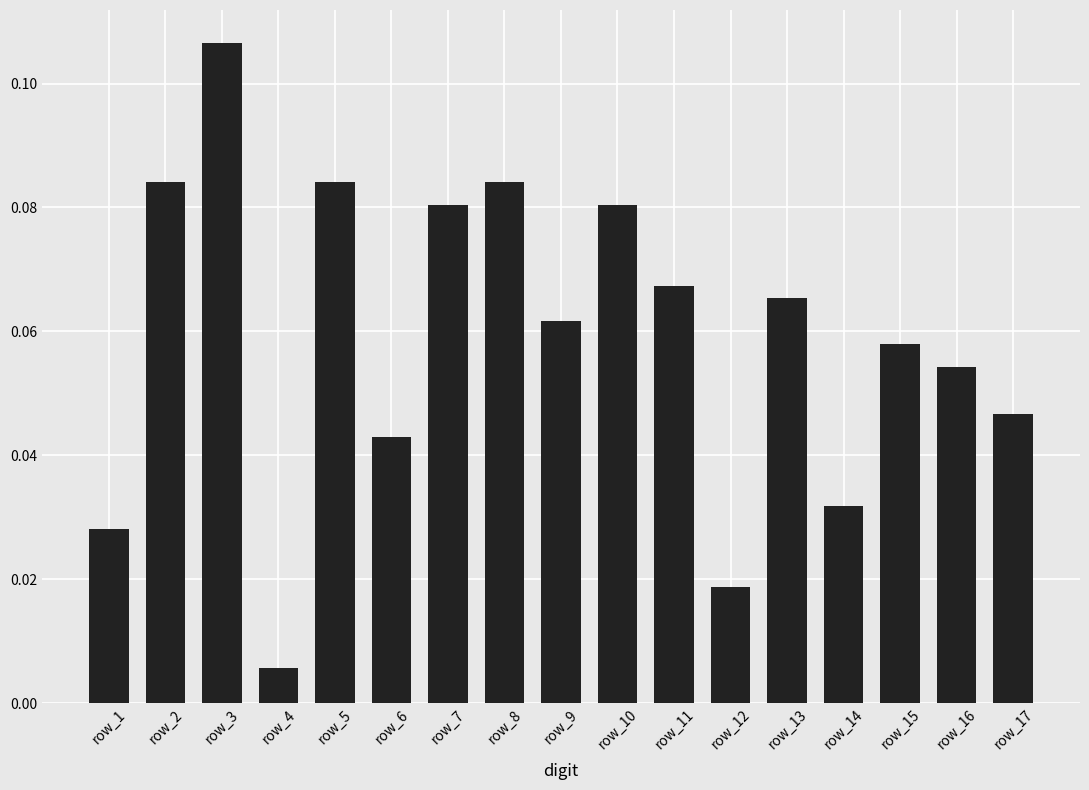

Are the bars grouped side by side (vs. stacked)?

No